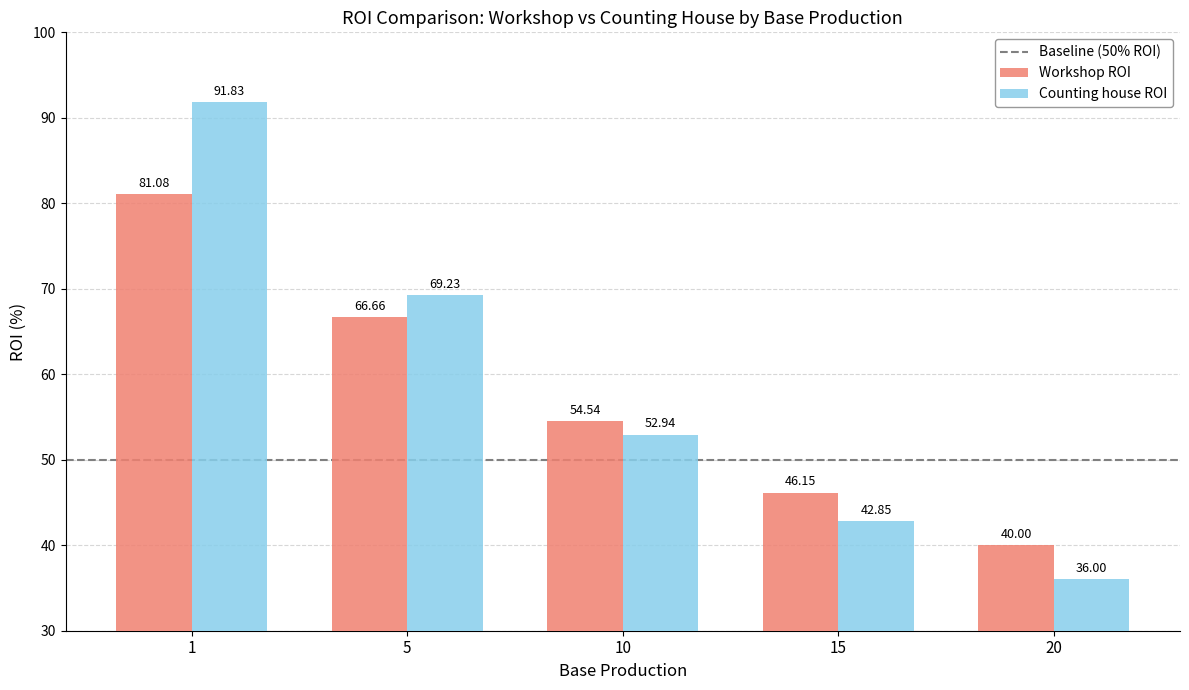

Rank the series by their average value, from highest to lowest.

Counting house ROI, Workshop ROI